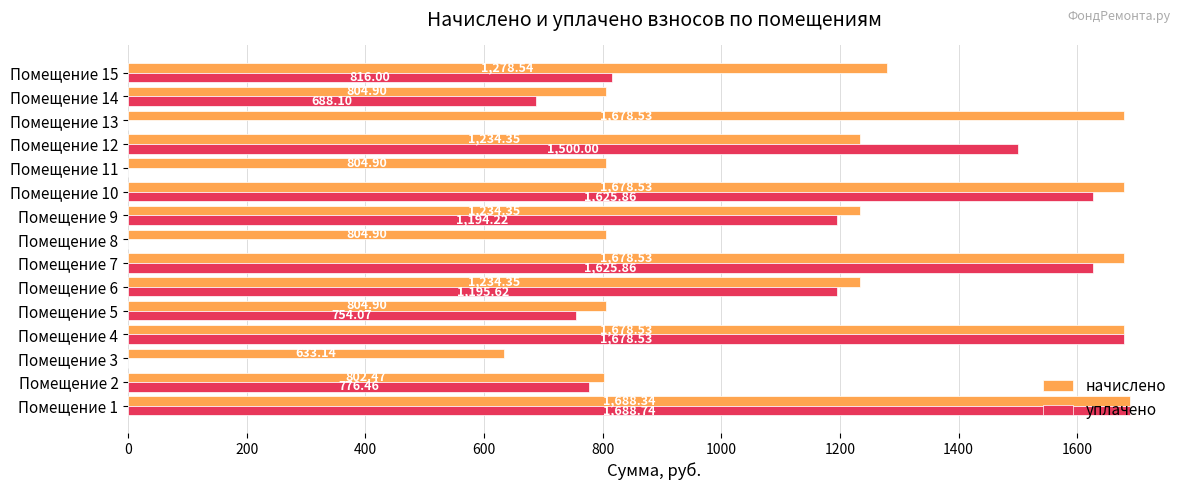

What is the greatest value displayed?

1688.7